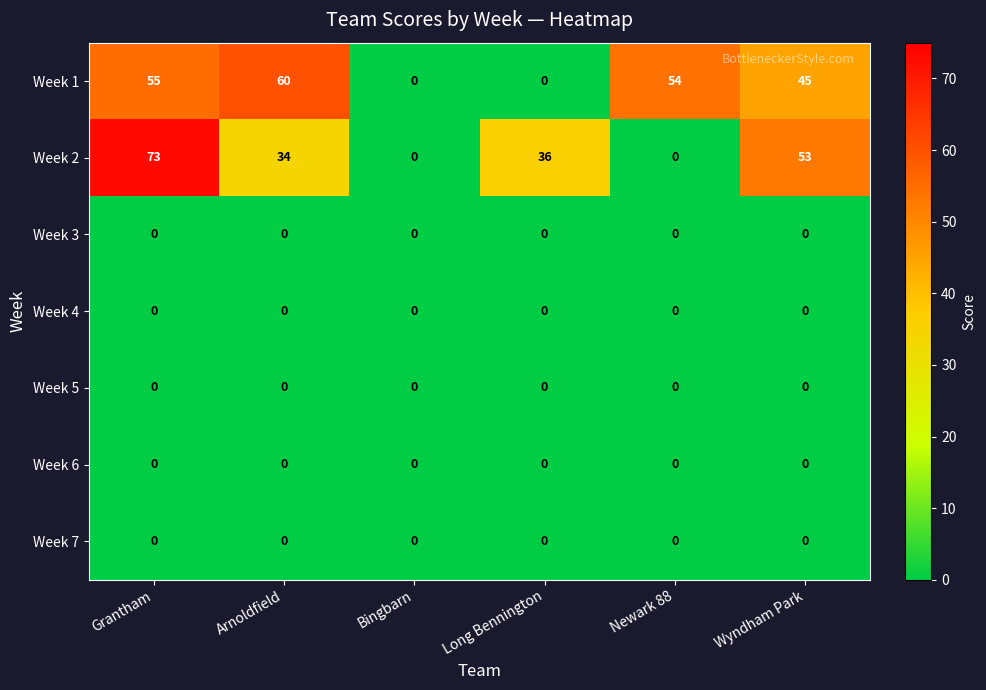

Count the number of categories in the chart.

6